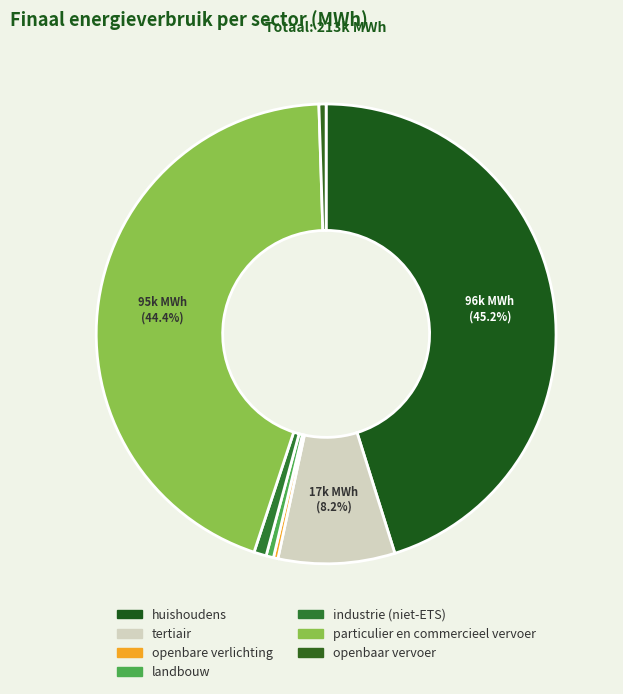

What is the smallest slice in the pie chart?

openbare verlichting